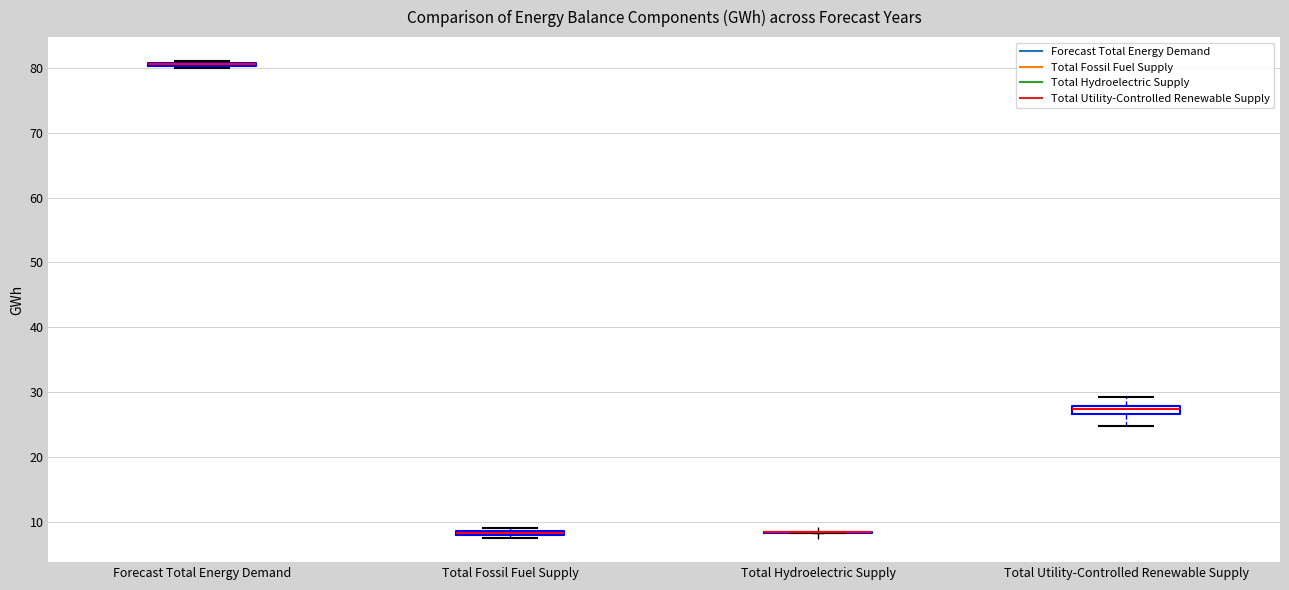

Where is the upper edge of the box for Total Fossil Fuel Supply on the y-axis? The values are not printed on the chart, so give them approximately, as read against the axis.

9